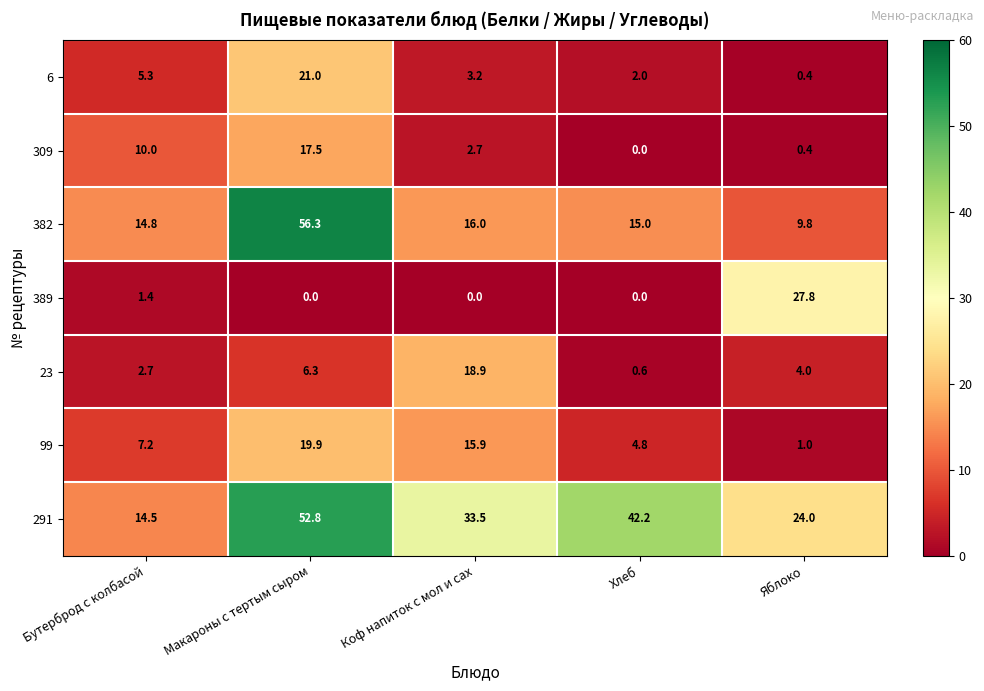

List the labels in order of 99 value, largest first.

Макароны с тертым сыром, Коф напиток с мол и сах, Бутерброд с колбасой, Хлеб, Яблоко